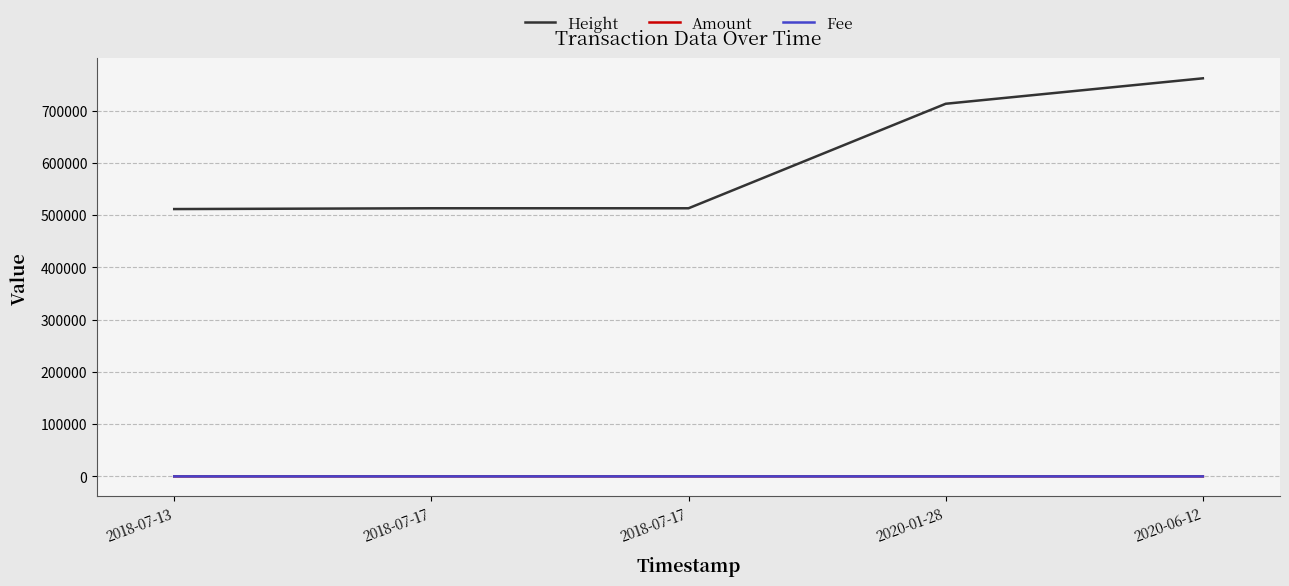

At which category does the chart reach its peak across all series?

2020-06-12